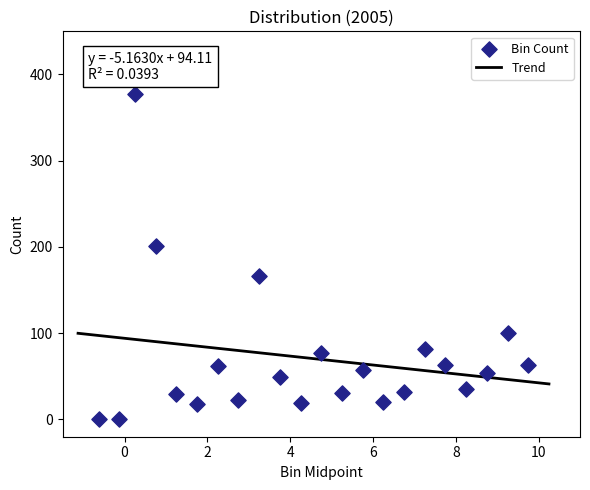

What is the range of Y values (max minus min)?

377